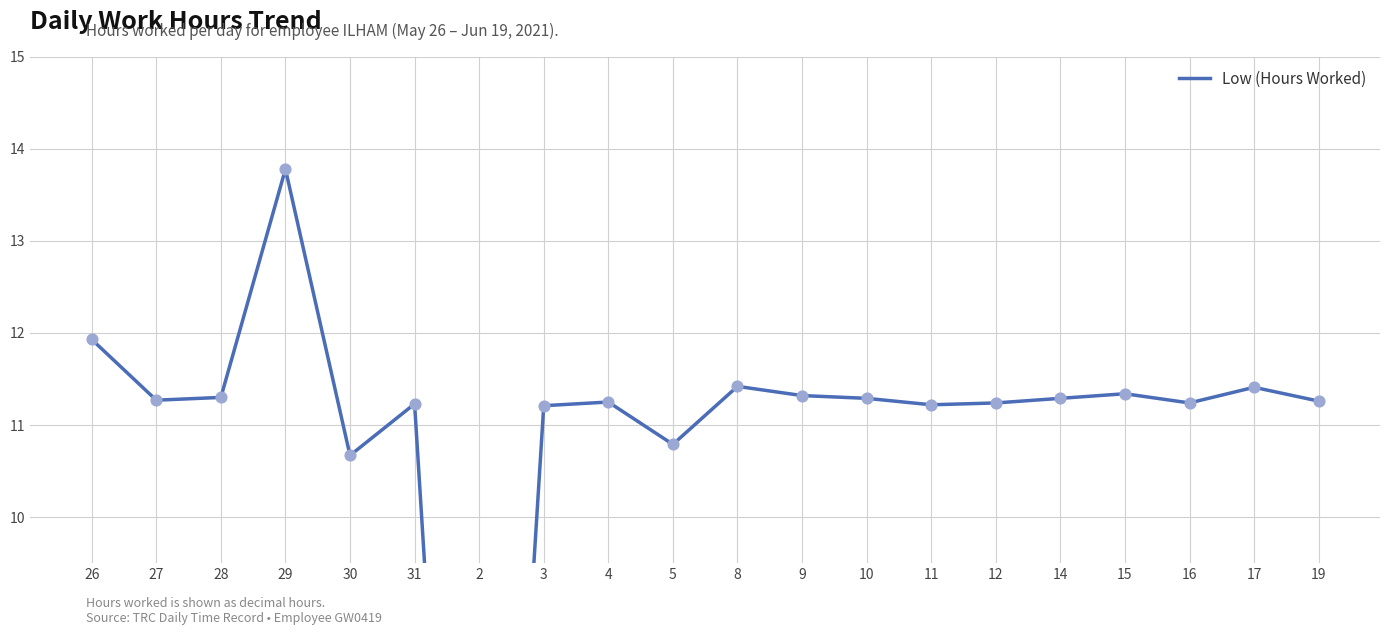

What is the change in value from 26 to 16?

-0.7